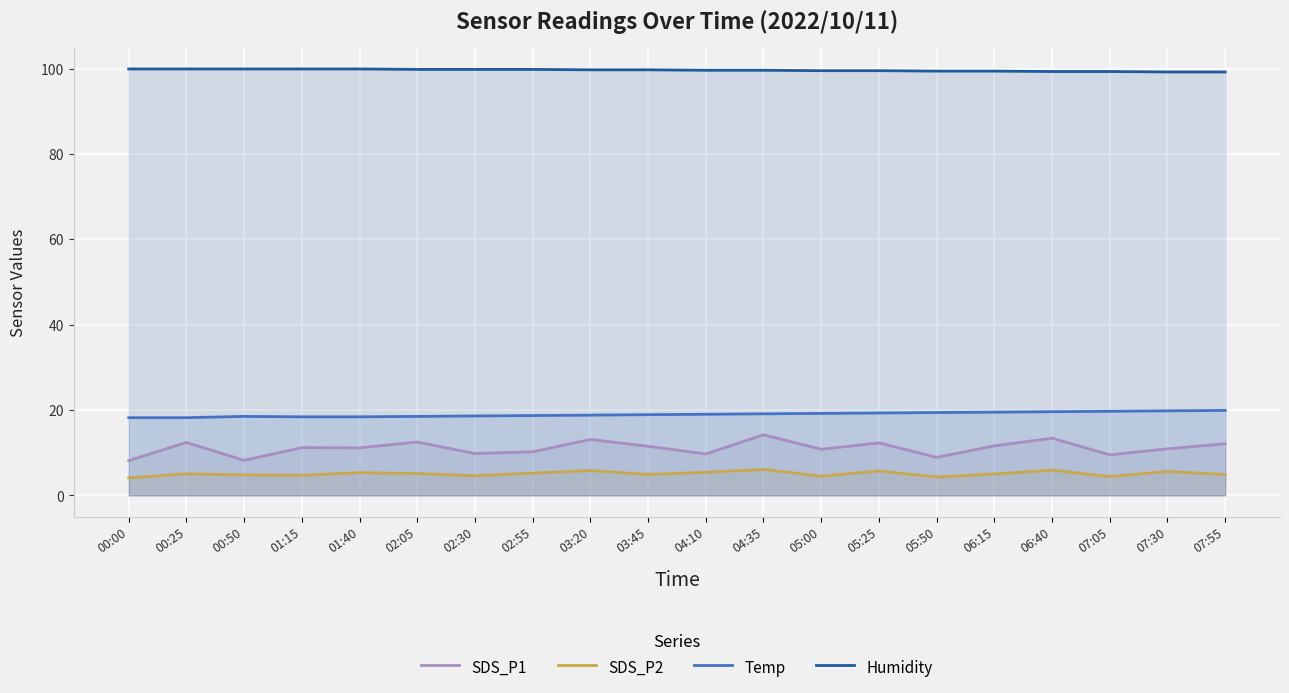

Rank the categories by Temp value from highest to lowest.

07:55, 07:30, 07:05, 06:40, 06:15, 05:50, 05:25, 05:00, 04:35, 04:10, 03:45, 03:20, 02:55, 02:30, 00:50, 02:05, 01:15, 01:40, 00:00, 00:25